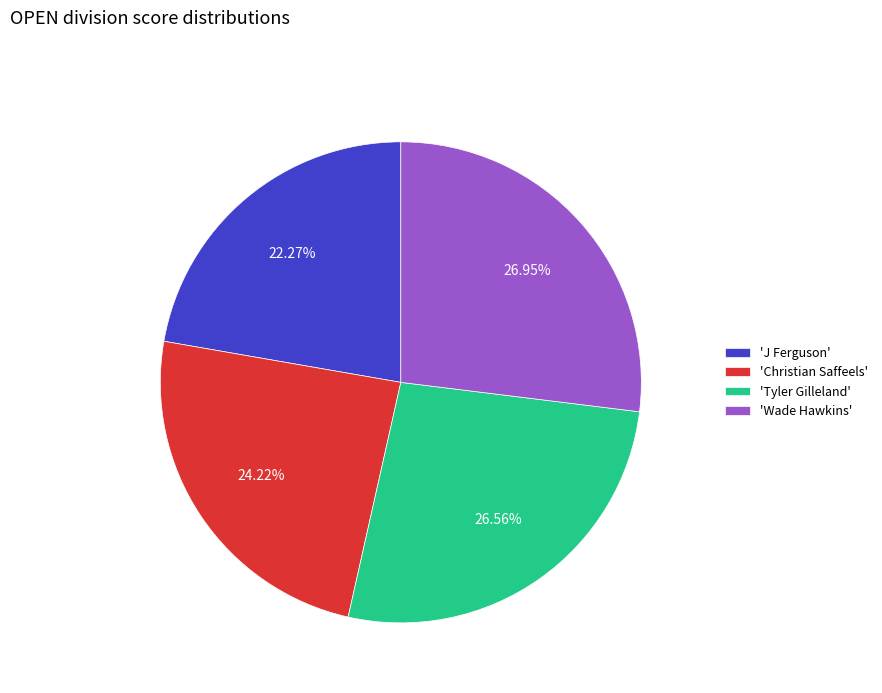

Is the sum of 'Tyler Gilleland' and 'Wade Hawkins' greater than half?

Yes